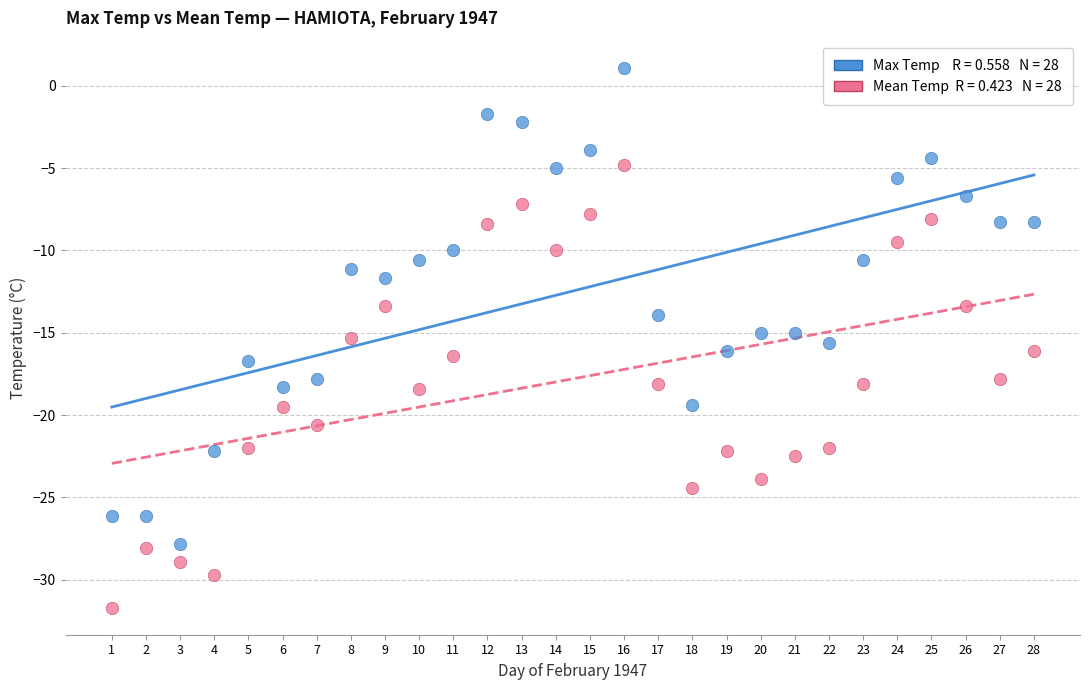

Across all data points, what is the range of Y values (max minus min)?

32.8